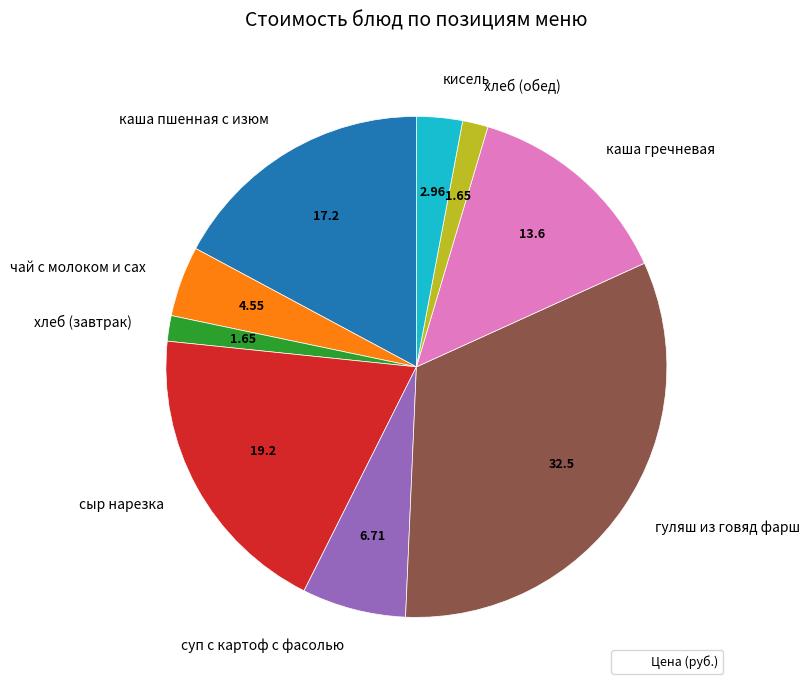

Is the sum of каша гречневая and хлеб (завтрак) greater than half?

No